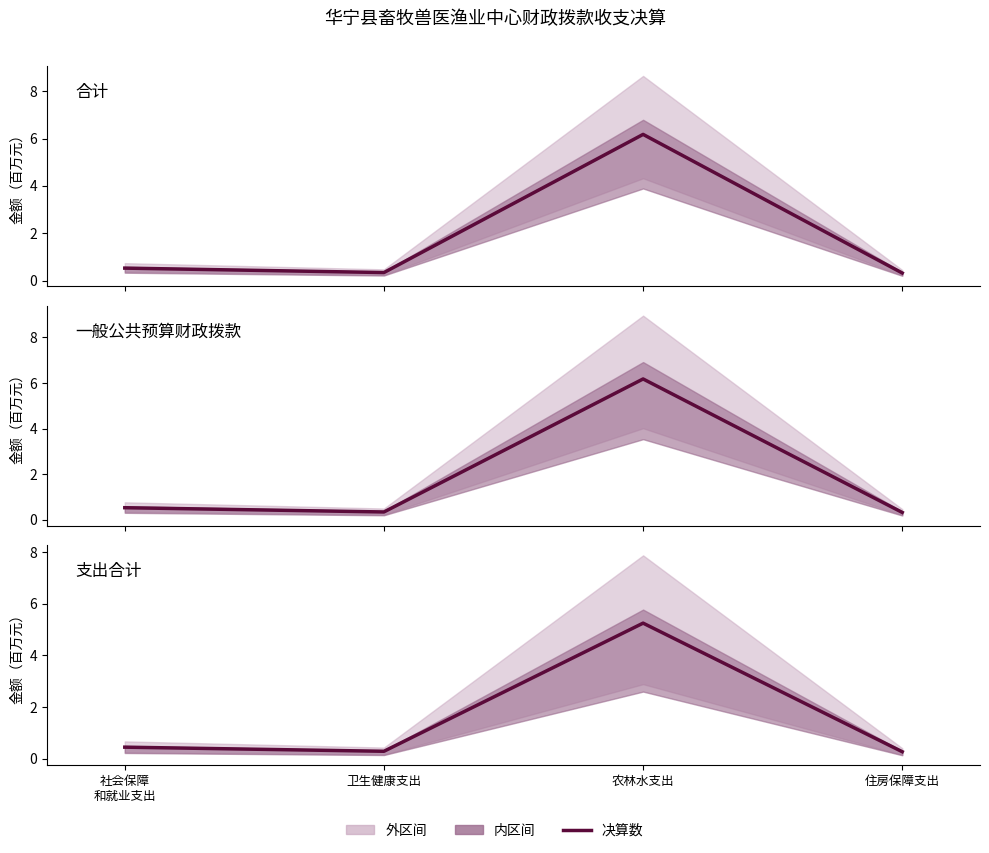

What is the label of the 4th point from the left?

住房保障支出